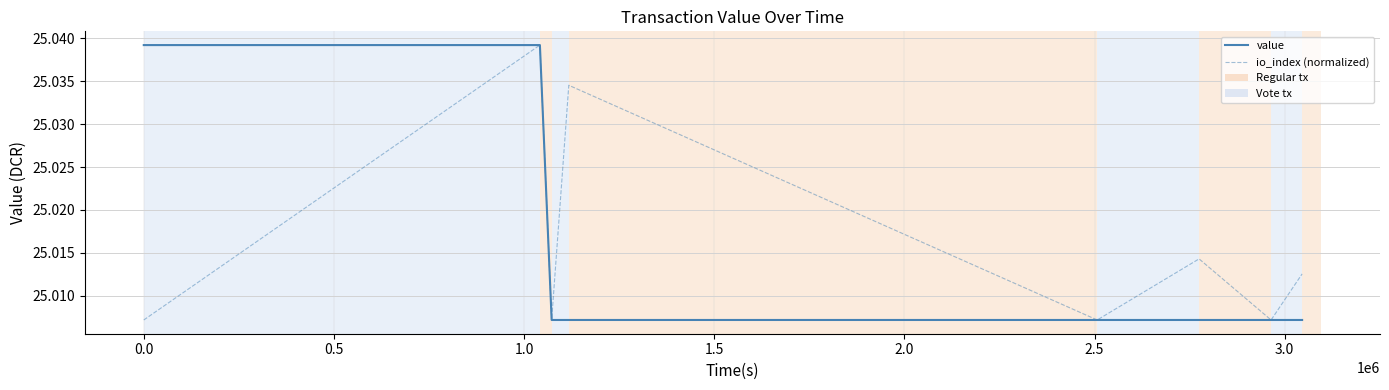

Does the chart display data point markers on the line(s)?

No